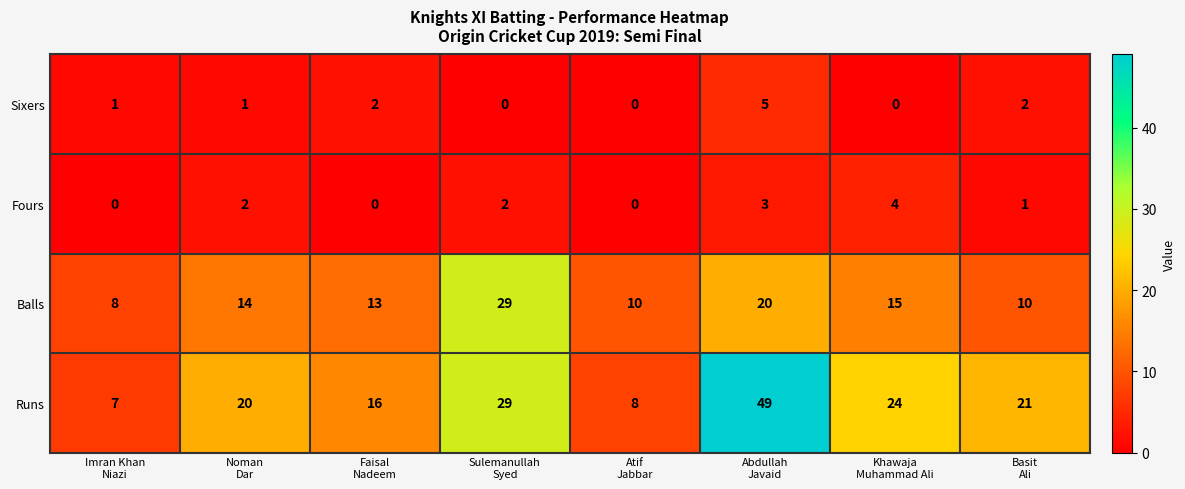

What is the maximum value for Runs?

49